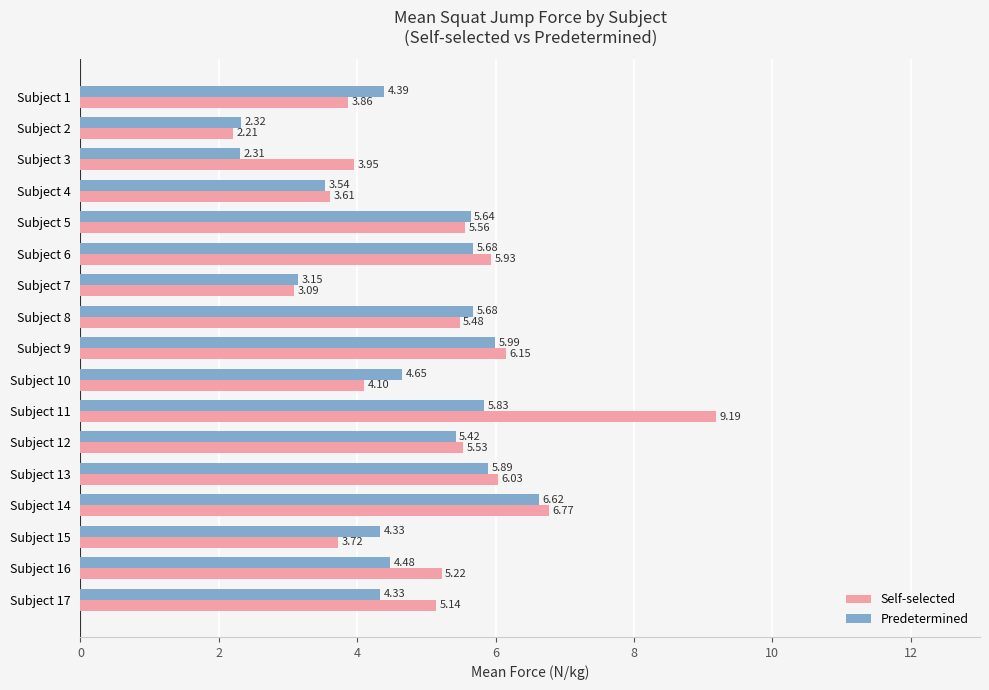

Which label corresponds to the largest value in the chart?

Subject 11